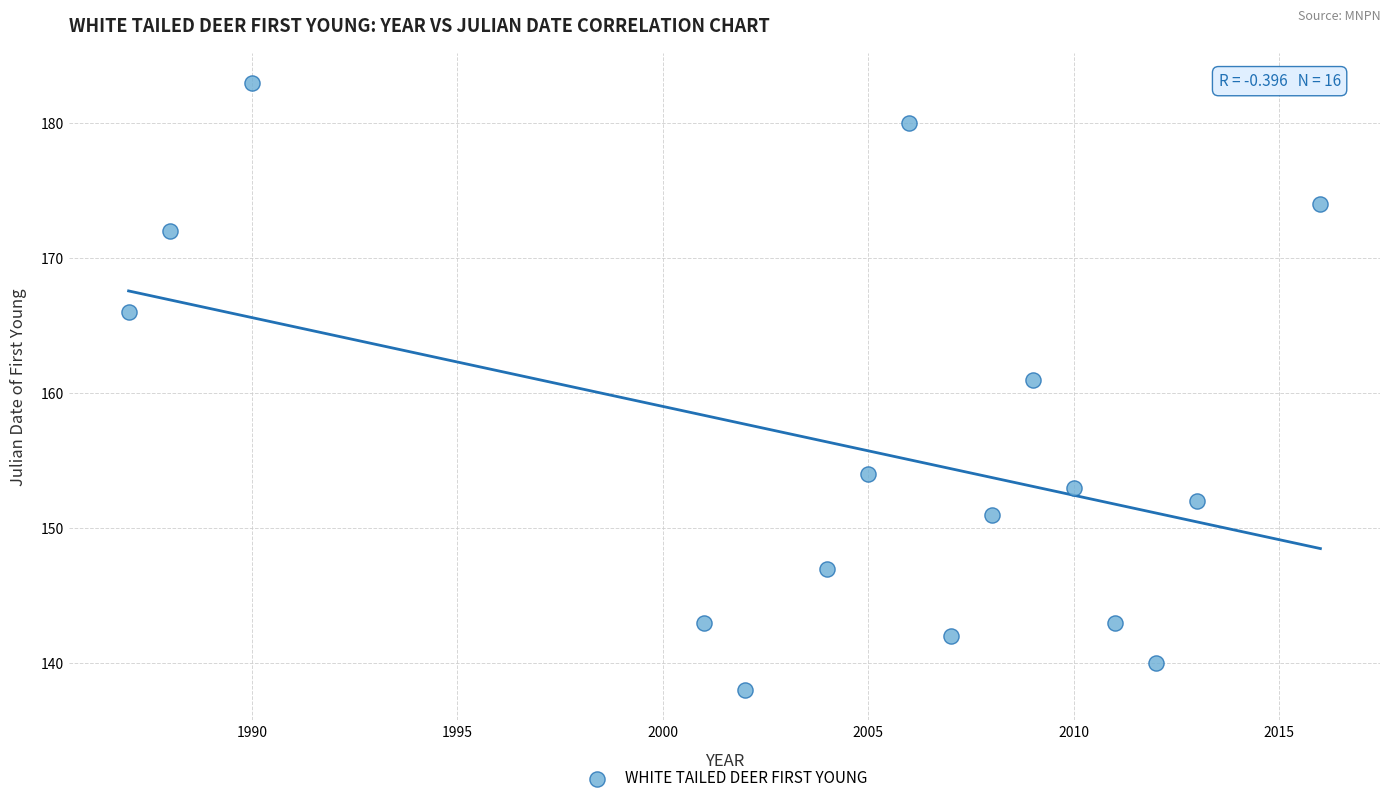

What Y value in the scatter plot is closest to 160?

161